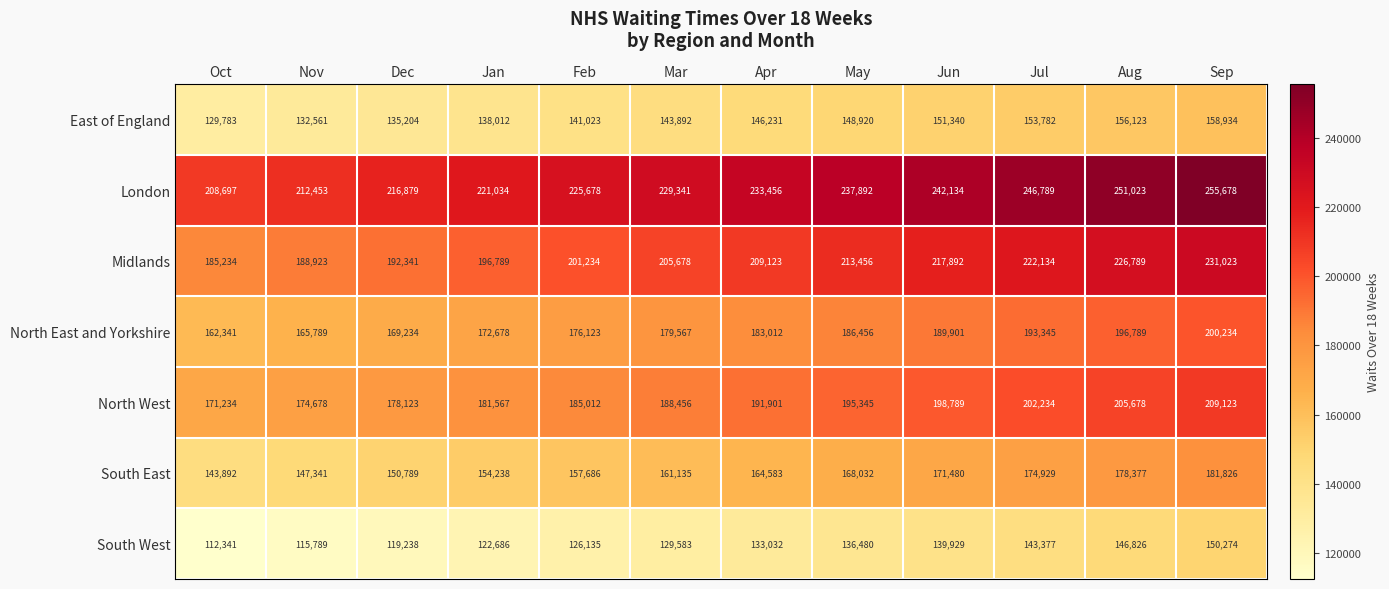

The Midlands series shows 192341 at Dec. True or false?

True